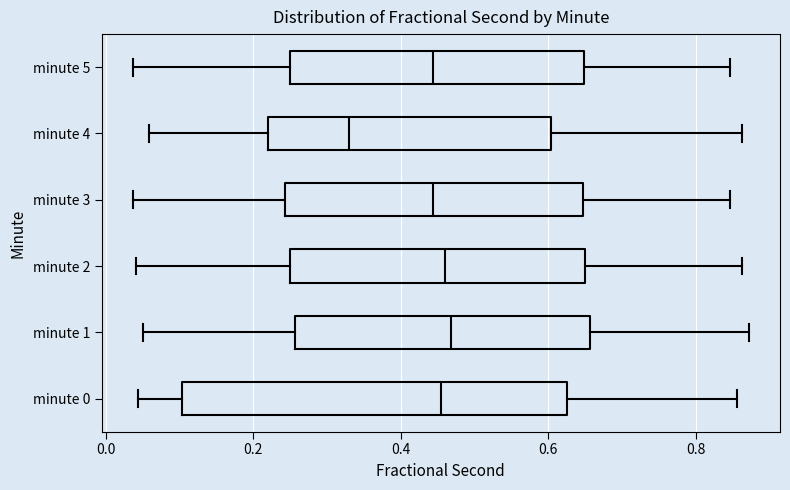

Which box has the furthest to the left median line?

minute 4